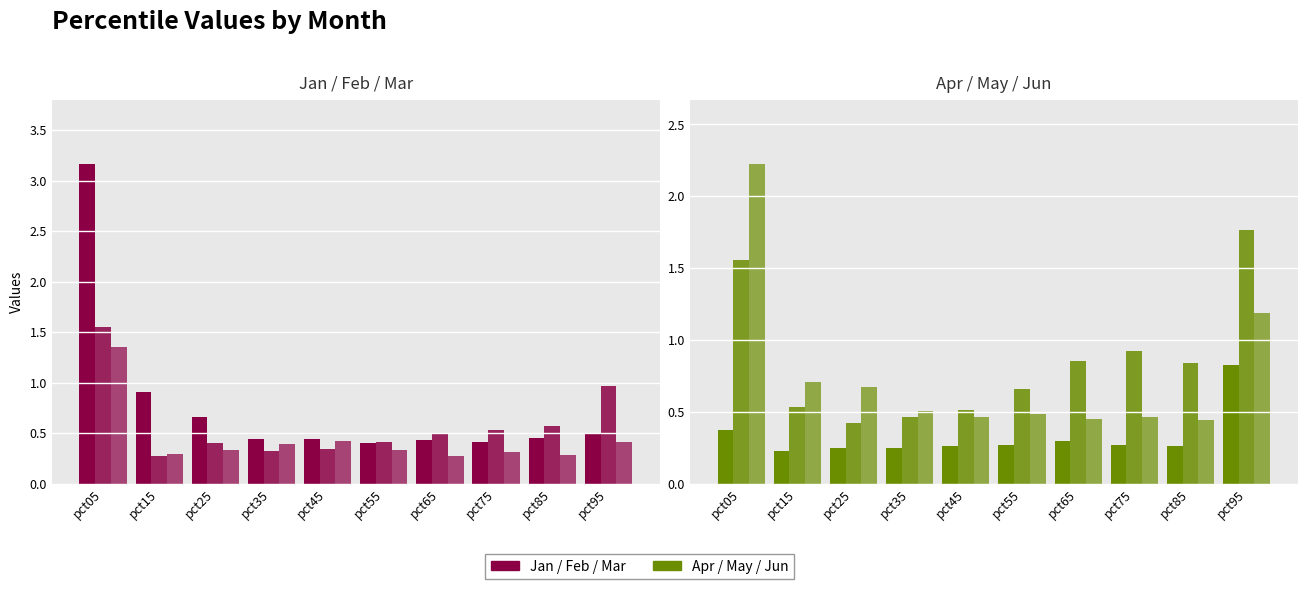

At which label is Apr closest to 0?

pct15